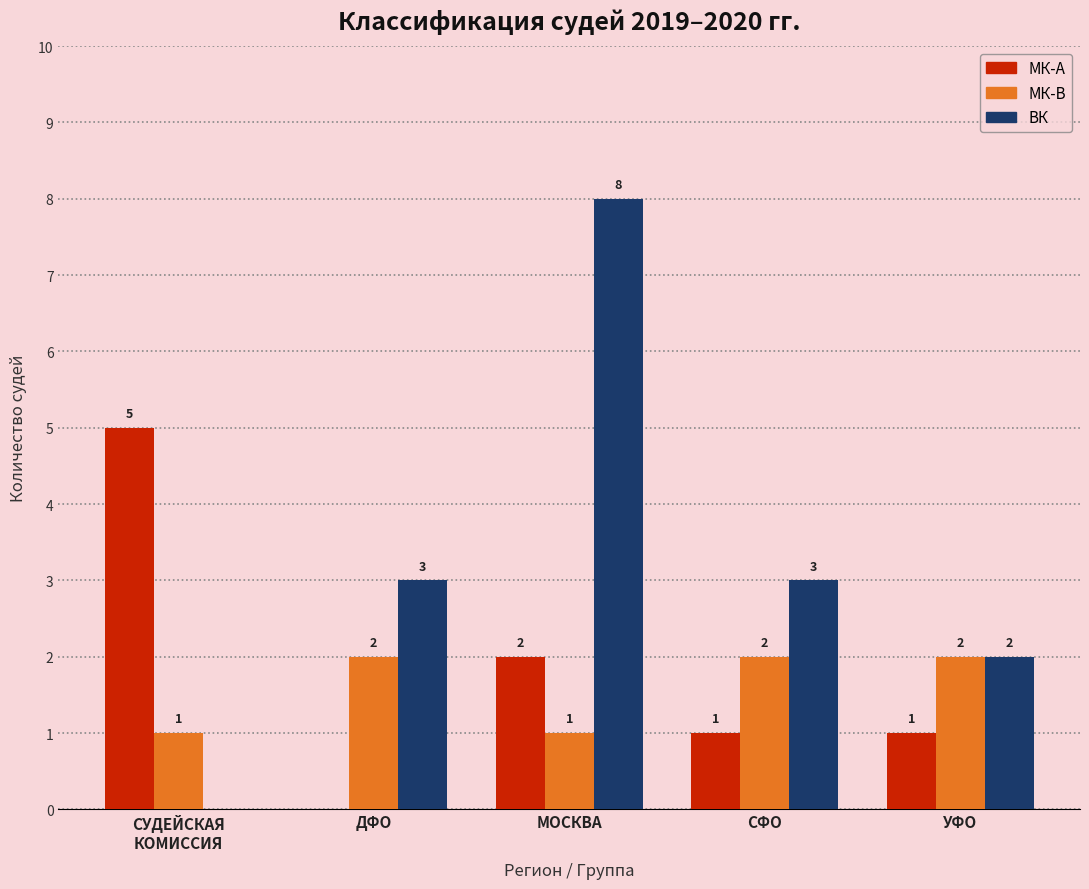

The МК-А series shows 2 at ДФО. True or false?

False